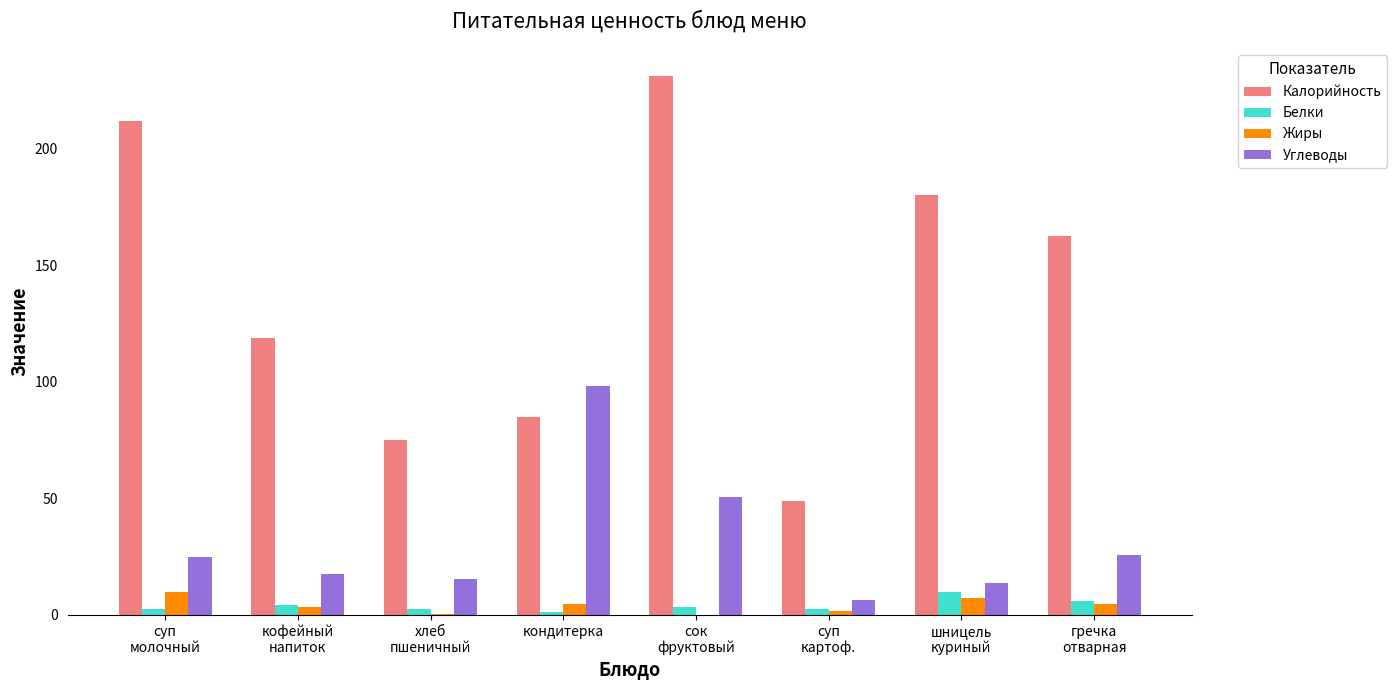

Which series has the largest total across all categories?

Калорийность